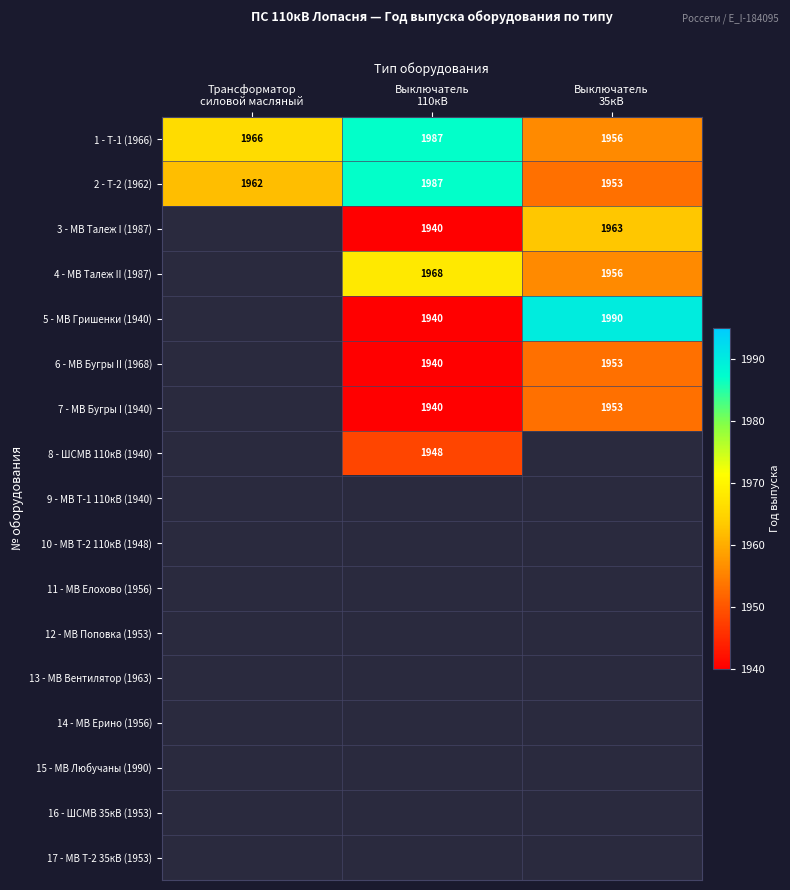

What is the highest value of the 2 - Т-2 (1962) series?

1987